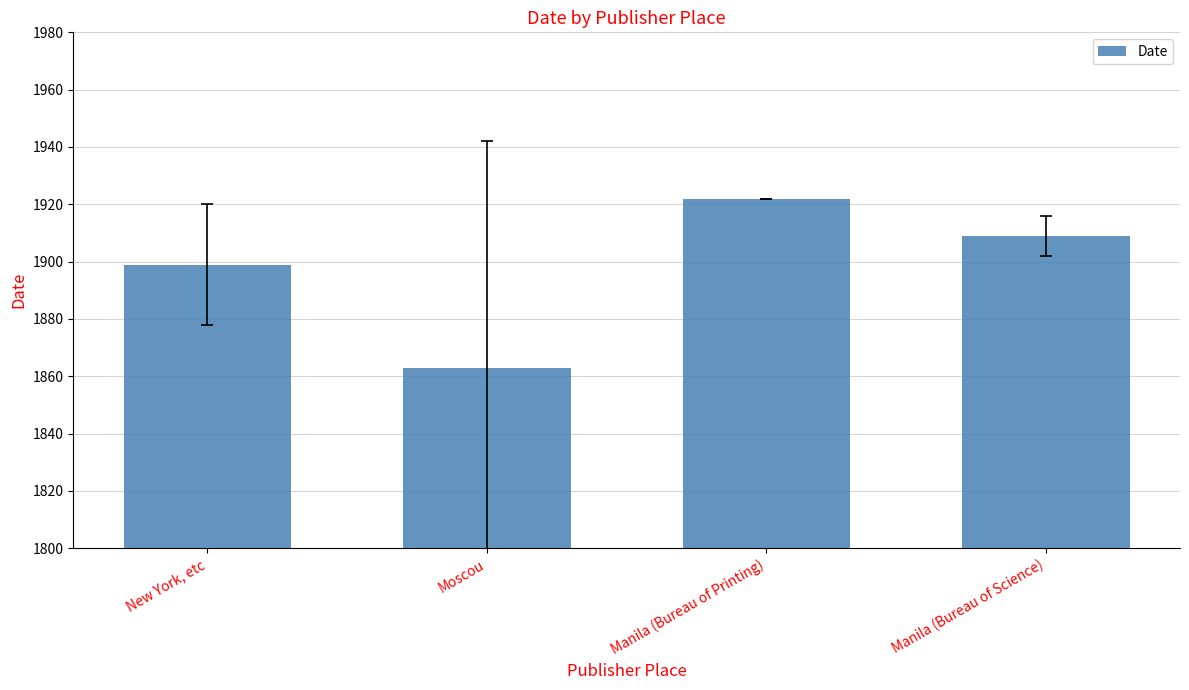

What is the minimum value shown in the chart?

1863